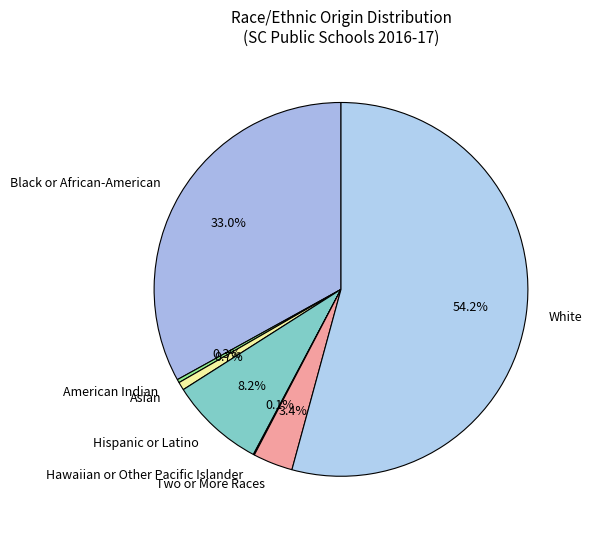

Is there a majority slice in this chart?

Yes